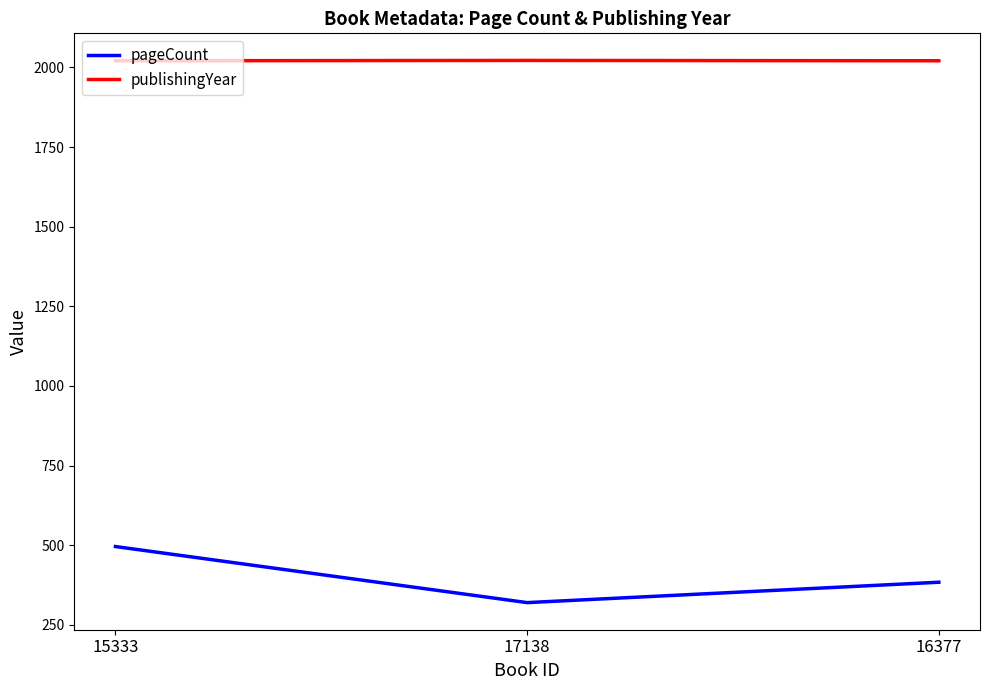

Which series changed the most between 17138 and 16377?

pageCount